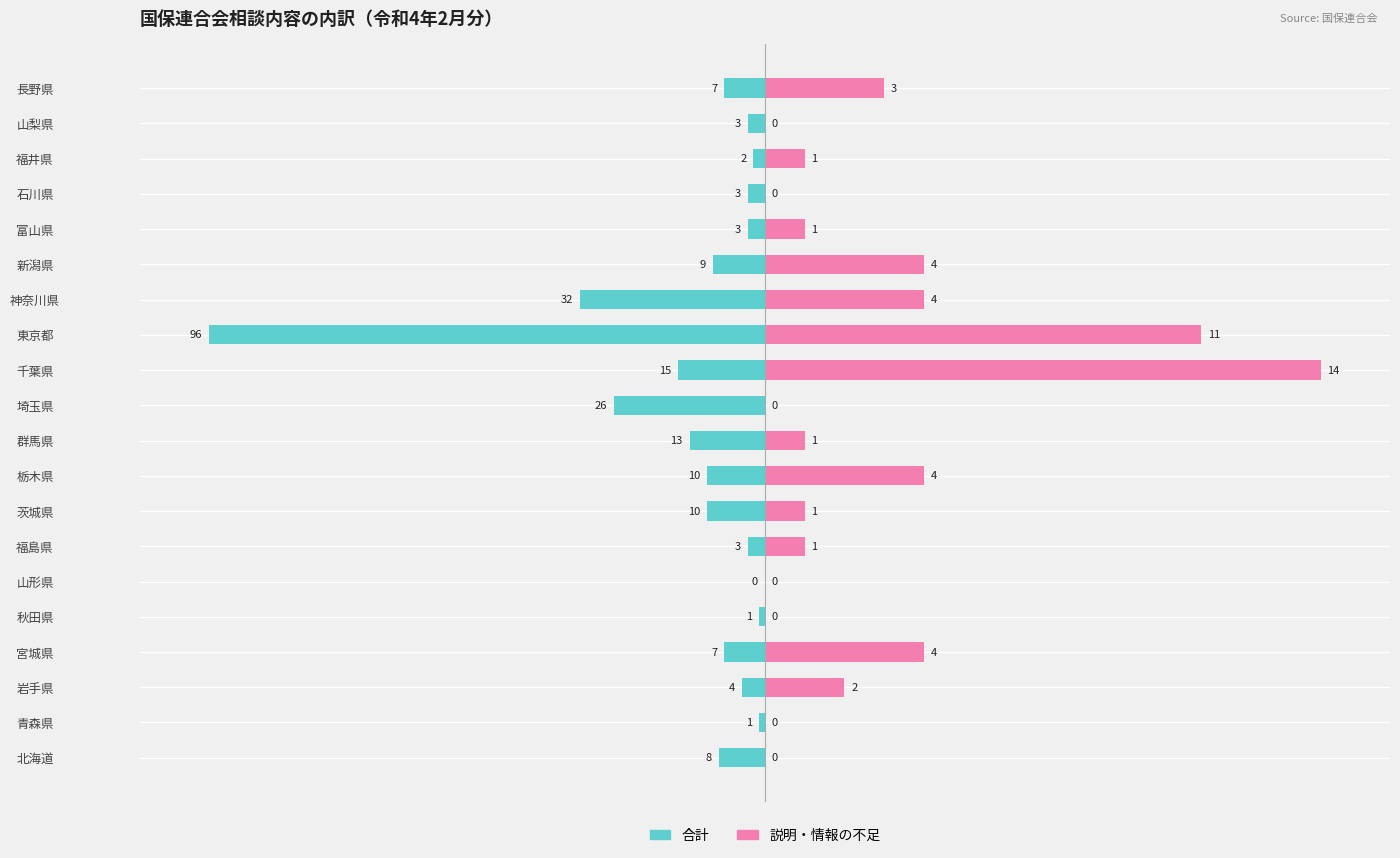

Which series changed the most between 宮城県 and 山梨県?

説明・情報の不足